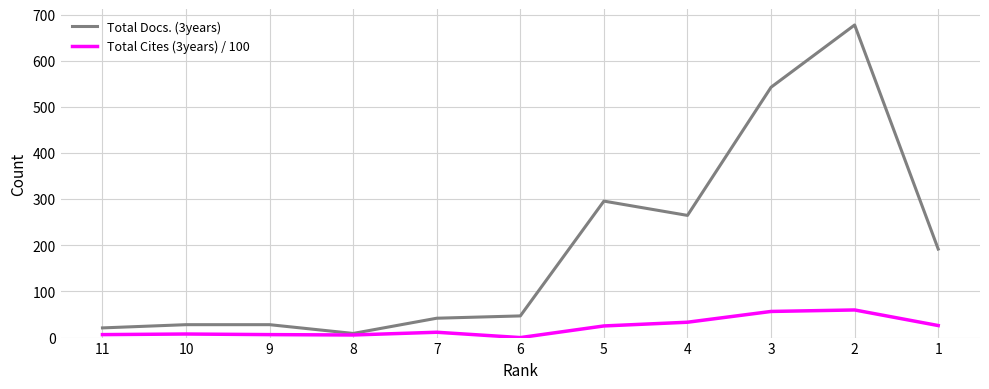

What is the difference between the maximum and second lowest values in the Total Cites (3years) / 100 series?

54.3